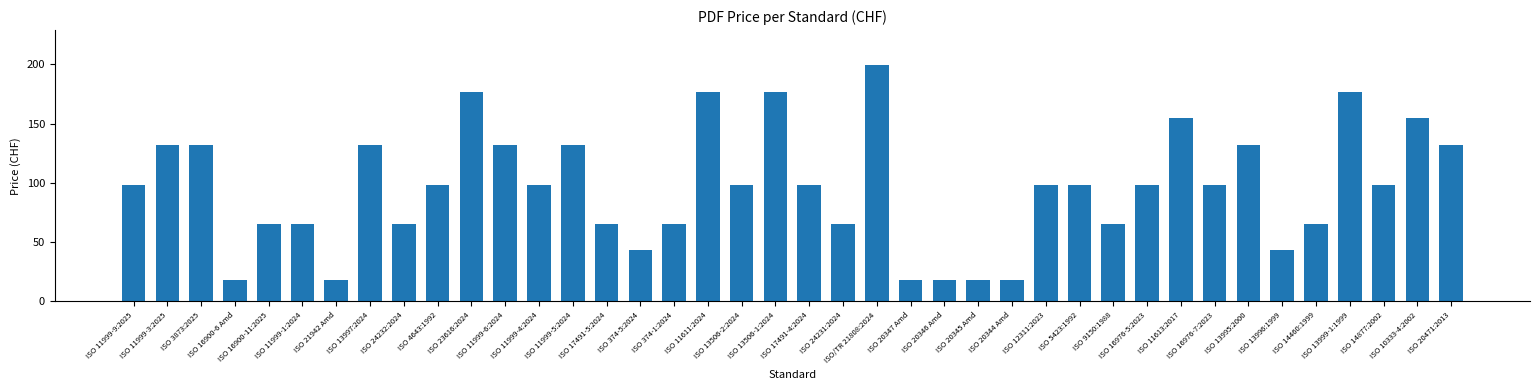

Reading right to left, extract all data points from this chart.

132	155	98	177	65	43	132	98	155	98	65	98	98	18	18	18	18	199	65	98	177	98	177	65	43	65	132	98	132	177	98	65	132	18	65	65	18	132	132	98